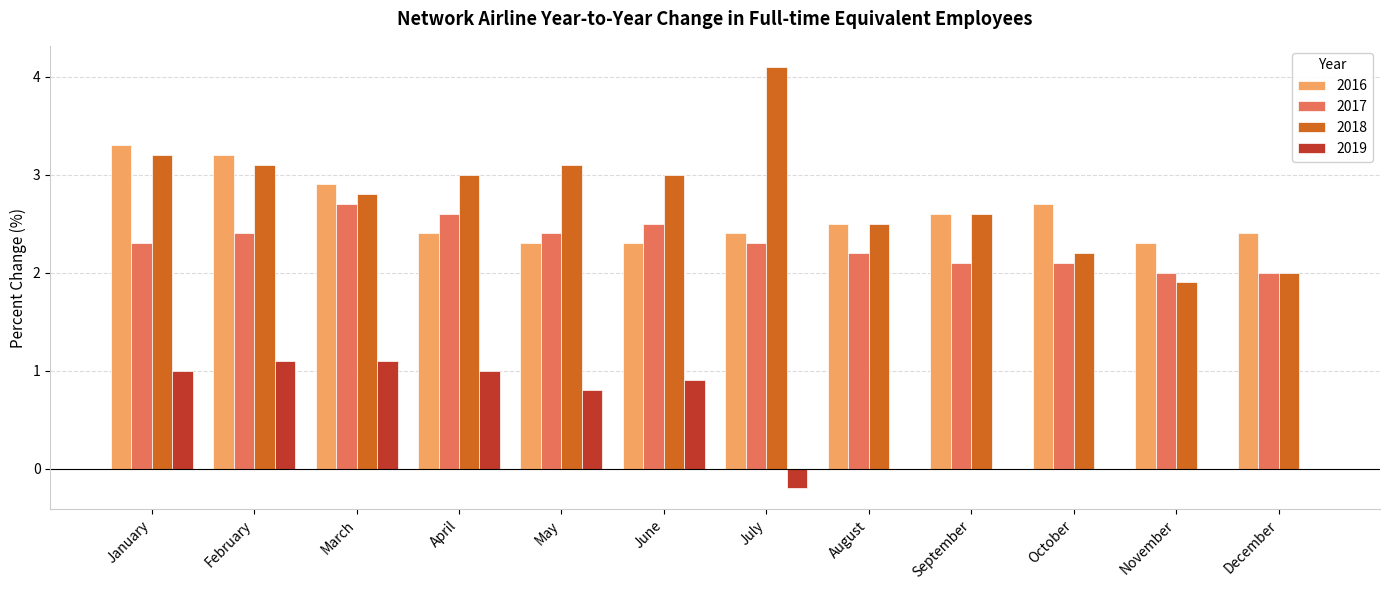

Which category has the highest value across all series?

July